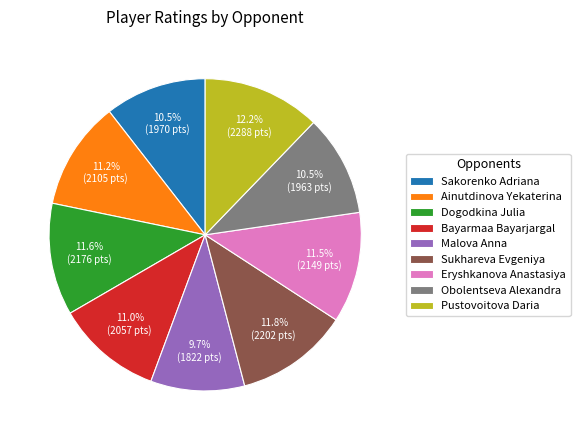

Is there any slice that represents more than half of the pie?

No